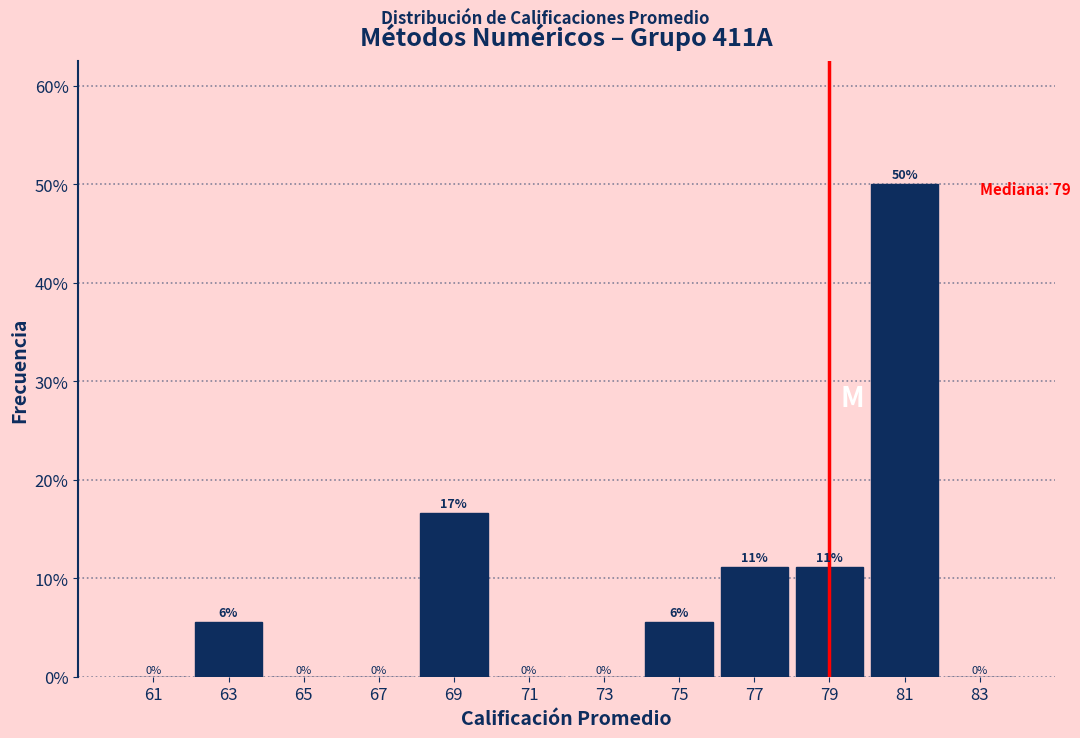

Which range on the x-axis has the tallest bar?

80 to 82